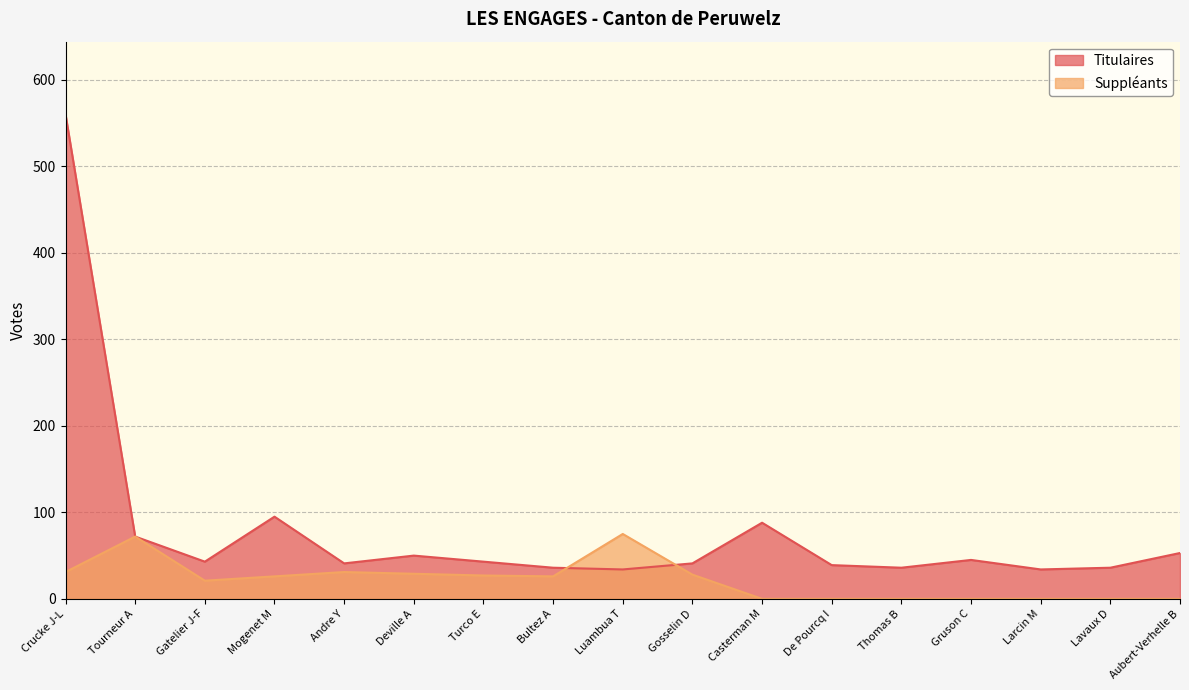

Count the number of values greater than 43.

7